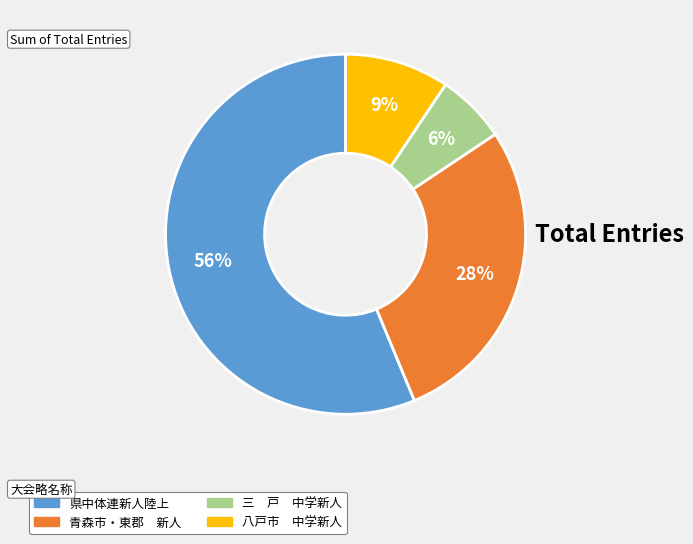

How many segments does this pie chart have?

4